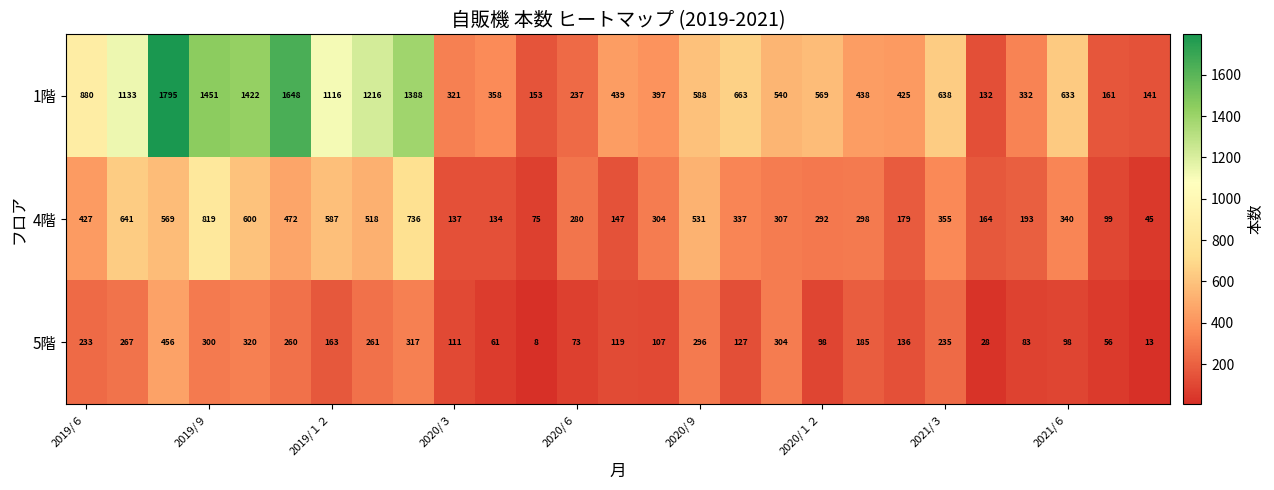

What is the average value of the 1階 series?

712